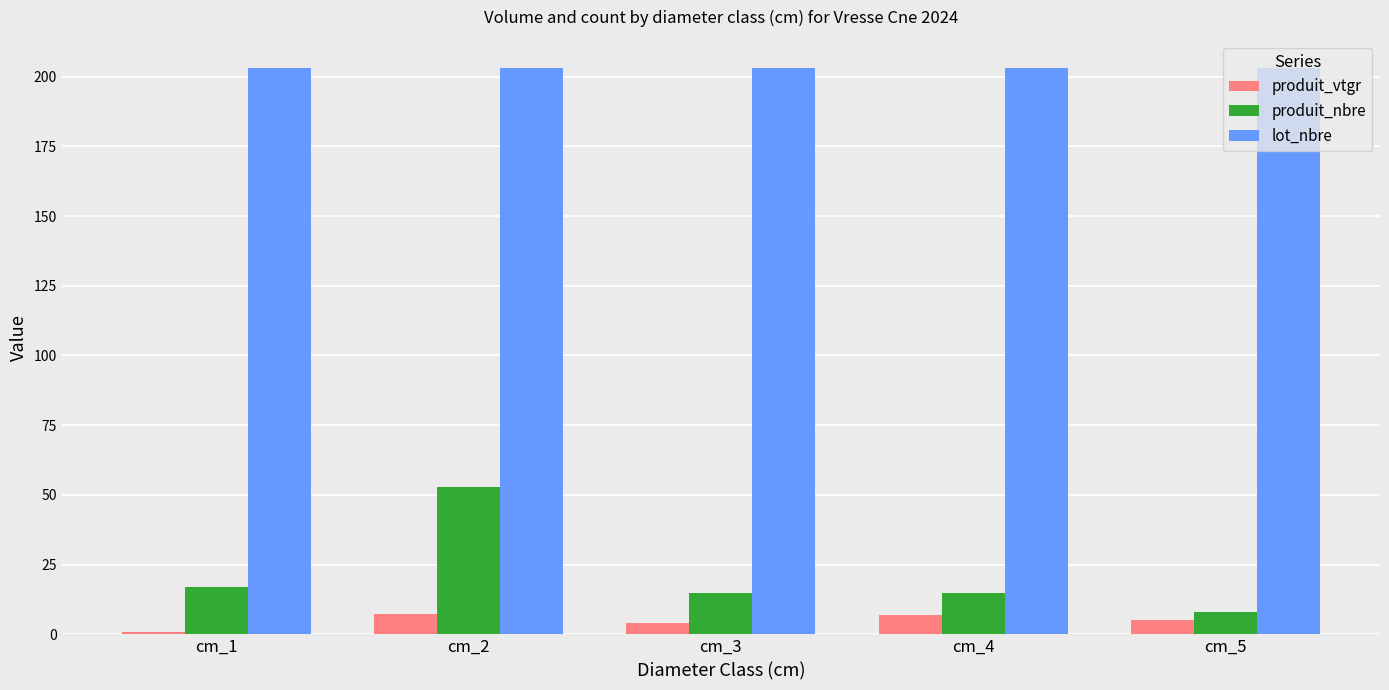

What is the average value of the lot_nbre series?

203.0